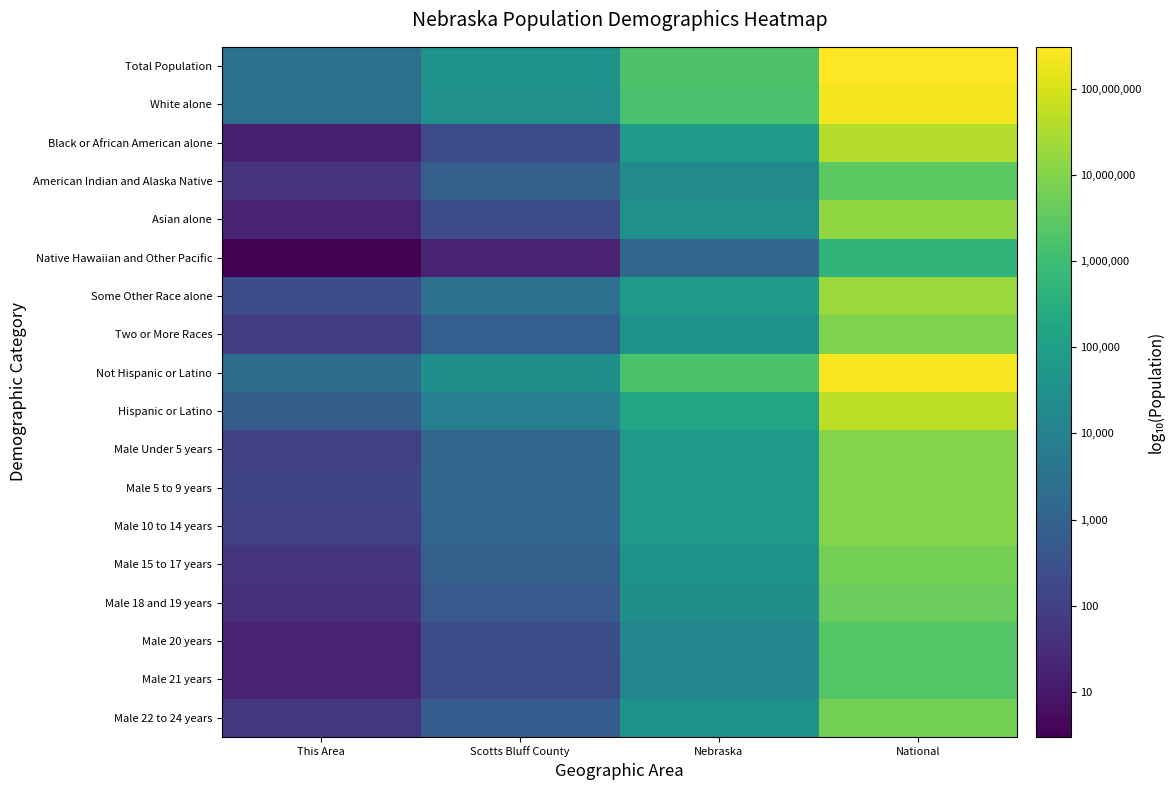

Reading right to left, what are all the values shown in this chart?

Total Population: National=8.5	Nebraska=6.3	Scotts Bluff County=4.6	This Area=3.5
White alone: National=8.3	Nebraska=6.2	Scotts Bluff County=4.5	This Area=3.4
Black or African American alone: National=7.6	Nebraska=4.9	Scotts Bluff County=2.3	This Area=1.1
American Indian and Alaska Native: National=6.5	Nebraska=4.3	Scotts Bluff County=2.9	This Area=1.7
Asian alone: National=7.2	Nebraska=4.5	Scotts Bluff County=2.3	This Area=1.3
Native Hawaiian and Other Pacific: National=5.7	Nebraska=3.1	Scotts Bluff County=1.3	This Area=0.5
Some Other Race alone: National=7.3	Nebraska=4.9	Scotts Bluff County=3.4	This Area=2.4
Two or More Races: National=7.0	Nebraska=4.6	Scotts Bluff County=2.9	This Area=1.9
Not Hispanic or Latino: National=8.4	Nebraska=6.2	Scotts Bluff County=4.5	This Area=3.4
Hispanic or Latino: National=7.7	Nebraska=5.2	Scotts Bluff County=3.9	This Area=2.8
Male Under 5 years: National=7.0	Nebraska=4.8	Scotts Bluff County=3.1	This Area=2.0
Male 5 to 9 years: National=7.0	Nebraska=4.8	Scotts Bluff County=3.1	This Area=2.1
Male 10 to 14 years: National=7.0	Nebraska=4.8	Scotts Bluff County=3.1	This Area=2.0
Male 15 to 17 years: National=6.8	Nebraska=4.6	Scotts Bluff County=2.9	This Area=1.7
Male 18 and 19 years: National=6.7	Nebraska=4.4	Scotts Bluff County=2.7	This Area=1.6
Male 20 years: National=6.4	Nebraska=4.1	Scotts Bluff County=2.4	This Area=1.3
Male 21 years: National=6.3	Nebraska=4.1	Scotts Bluff County=2.3	This Area=1.3
Male 22 to 24 years: National=6.8	Nebraska=4.6	Scotts Bluff County=2.8	This Area=1.7